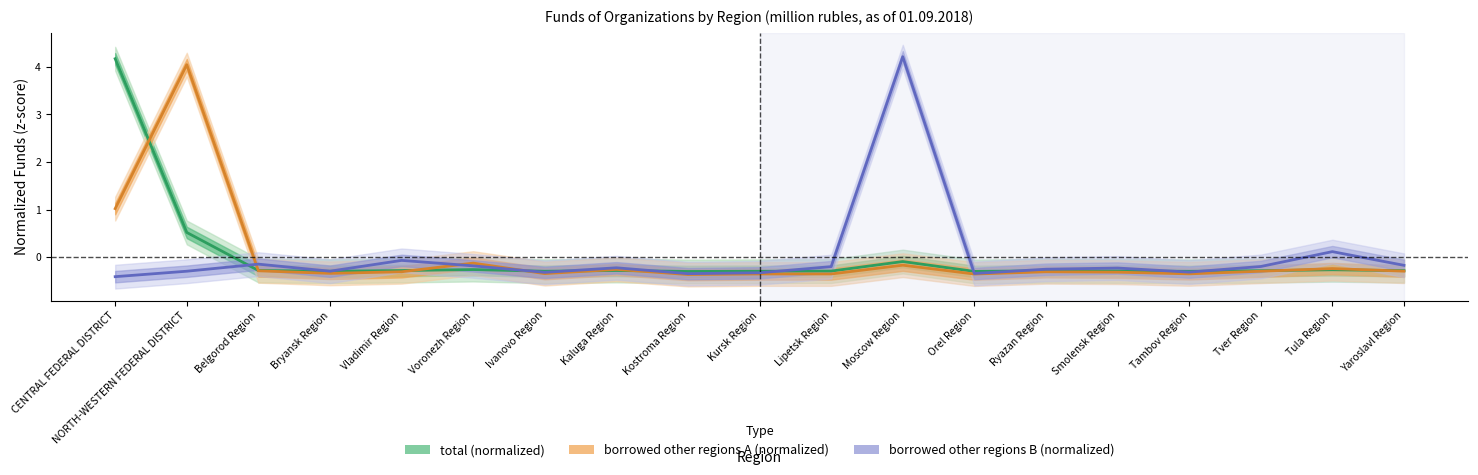

True or false: total (normalized) has a value of -0.1 at Kostroma Region.

False